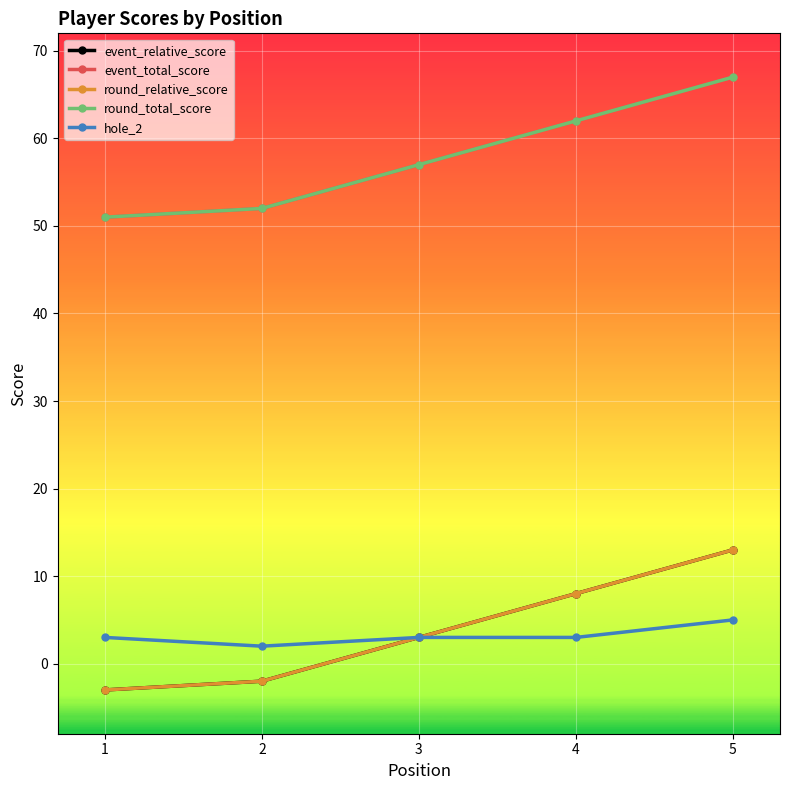

What is the highest value of the hole_2 series?

5